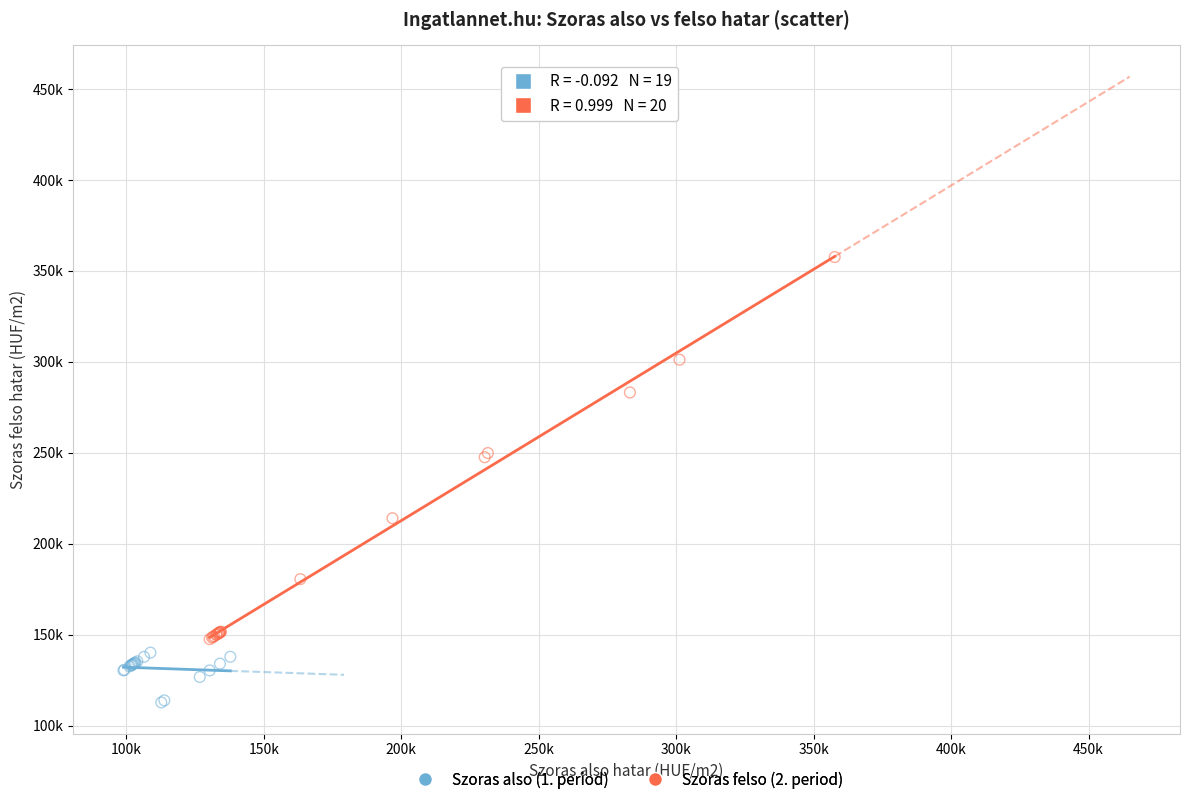

What are all the series names shown in the legend?

Szoras also (1. period), Szoras felso (2. period)